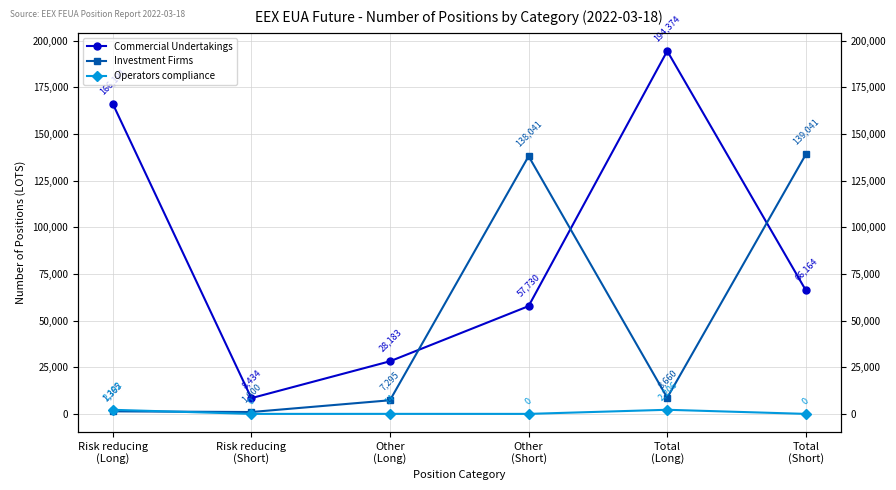

At how many categories does at least one series exceed 63334?

4